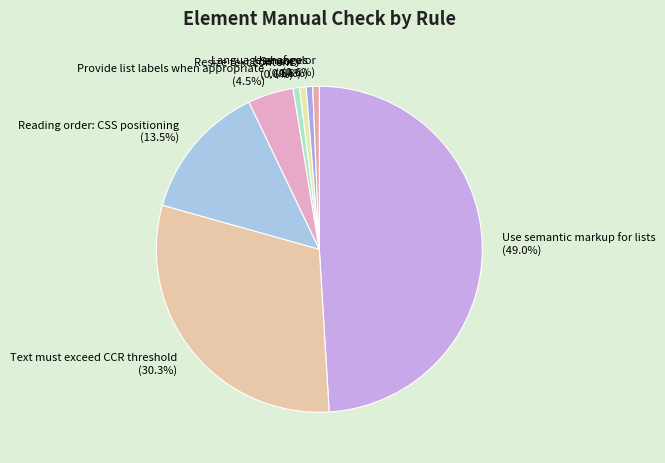

What percentage is NOT represented by Sensory?

99.4%